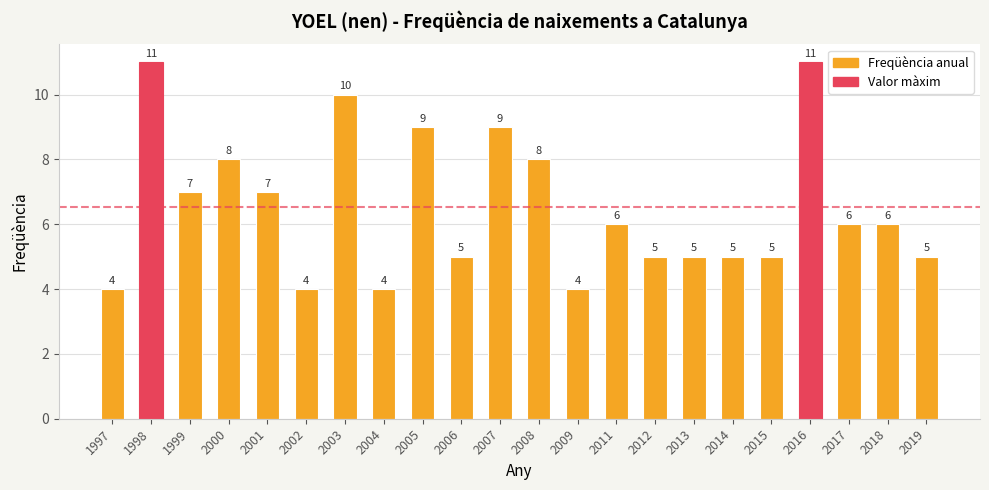

What is the change in value from 2001 to 2007?

+2